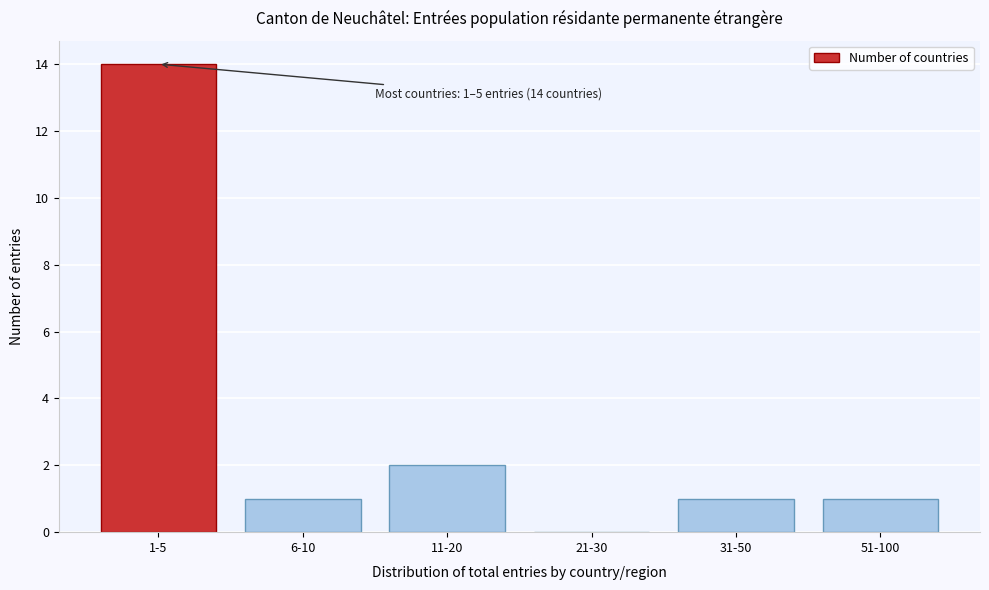

Reading left to right, list all the values displayed in this chart.

1-5=14	6-10=1	11-20=2	21-30=0	31-50=1	51-100=1